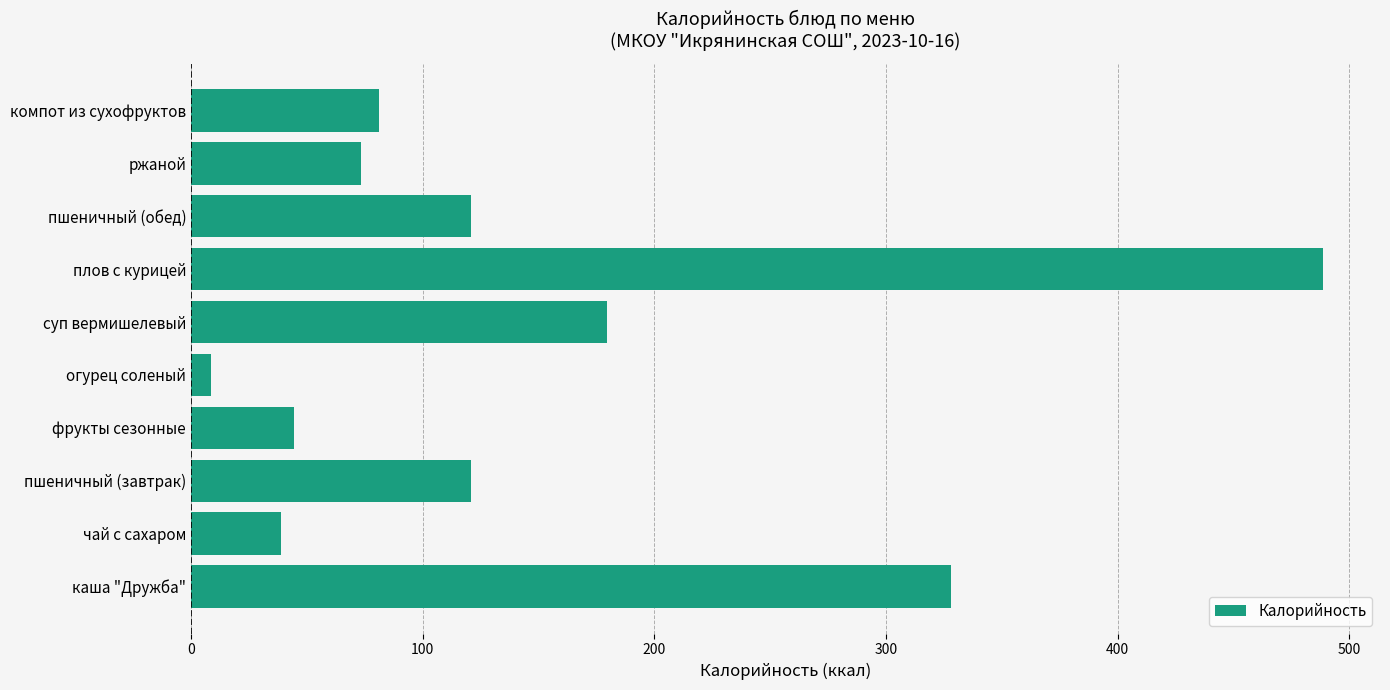

What is the sum of all values?

1483.9